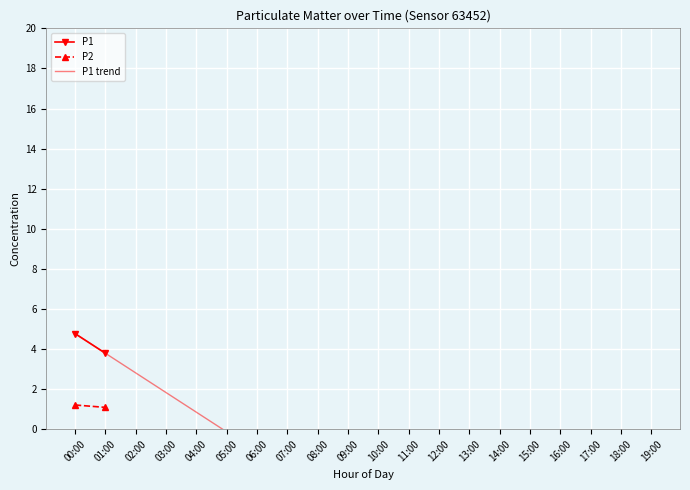

What are all the series names shown in the legend?

P1, P2, P1 trend